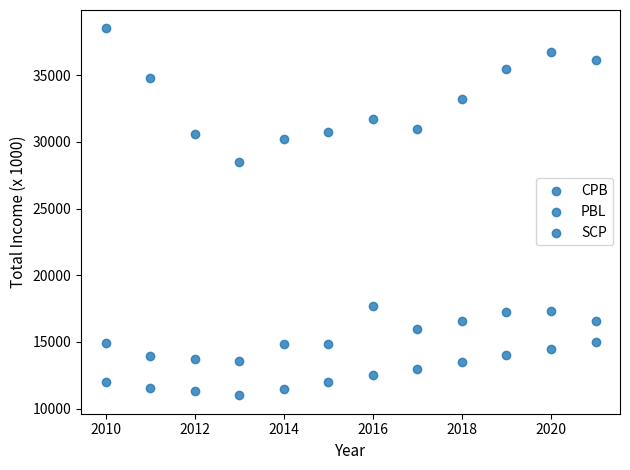

Count the number of points in this scatter plot.

36